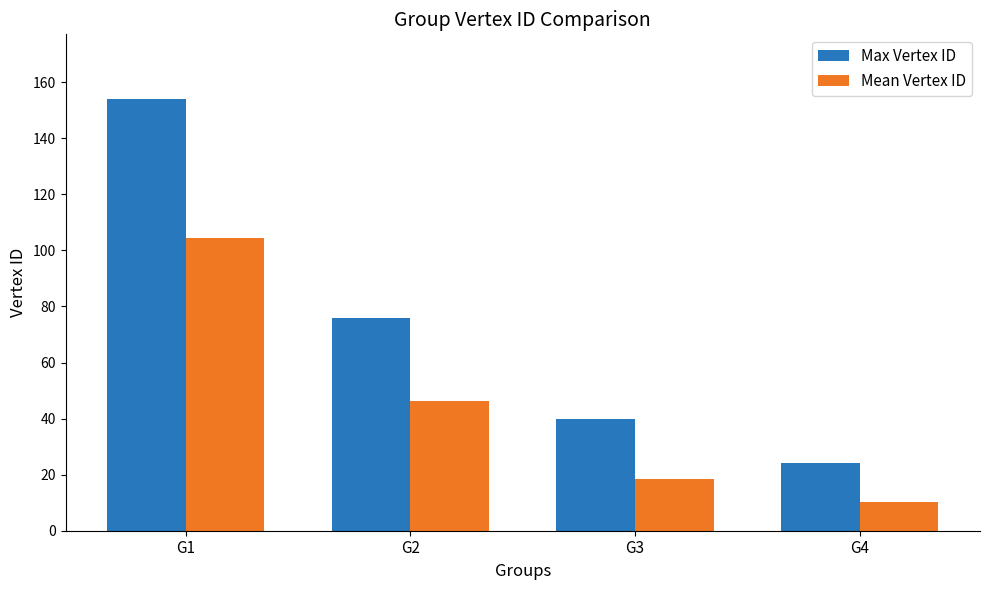

At which label does Mean Vertex ID reach its peak?

G1